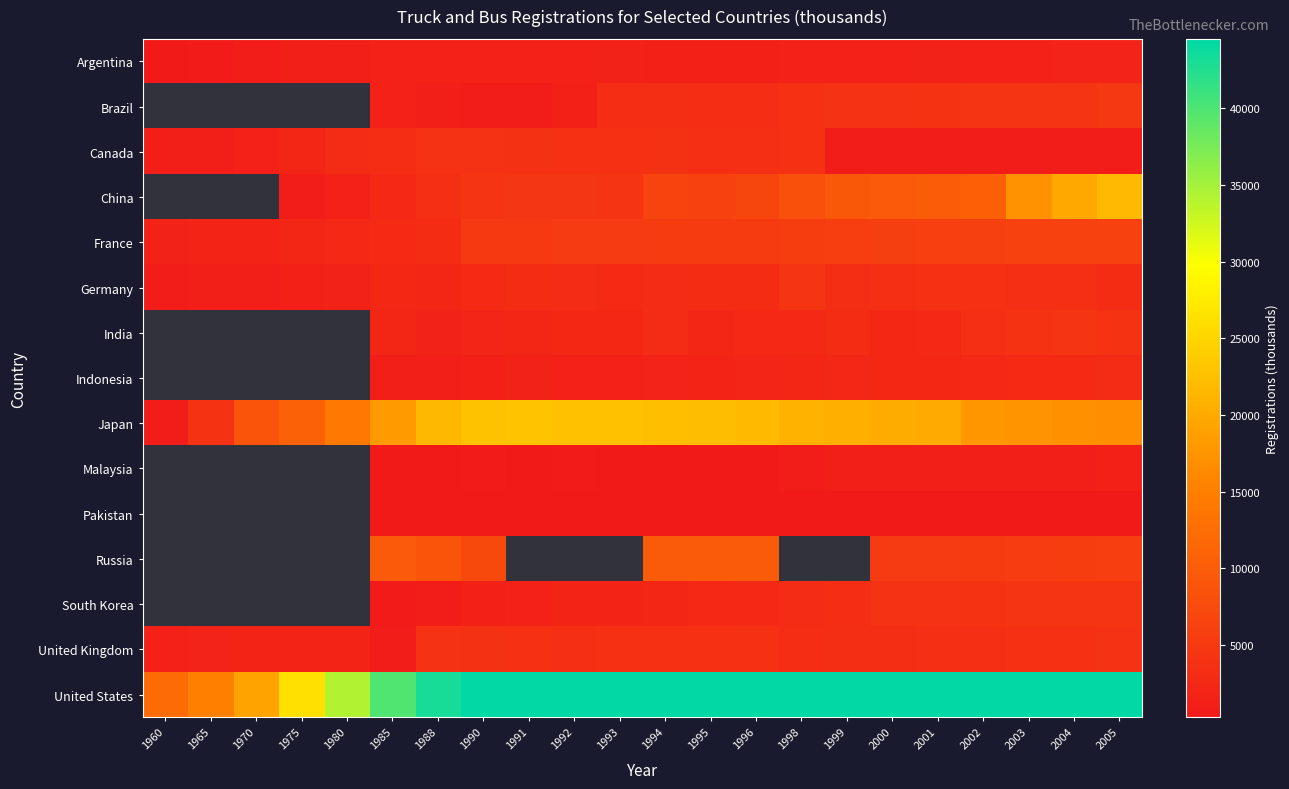

Which series has the widest spread of values?

United States